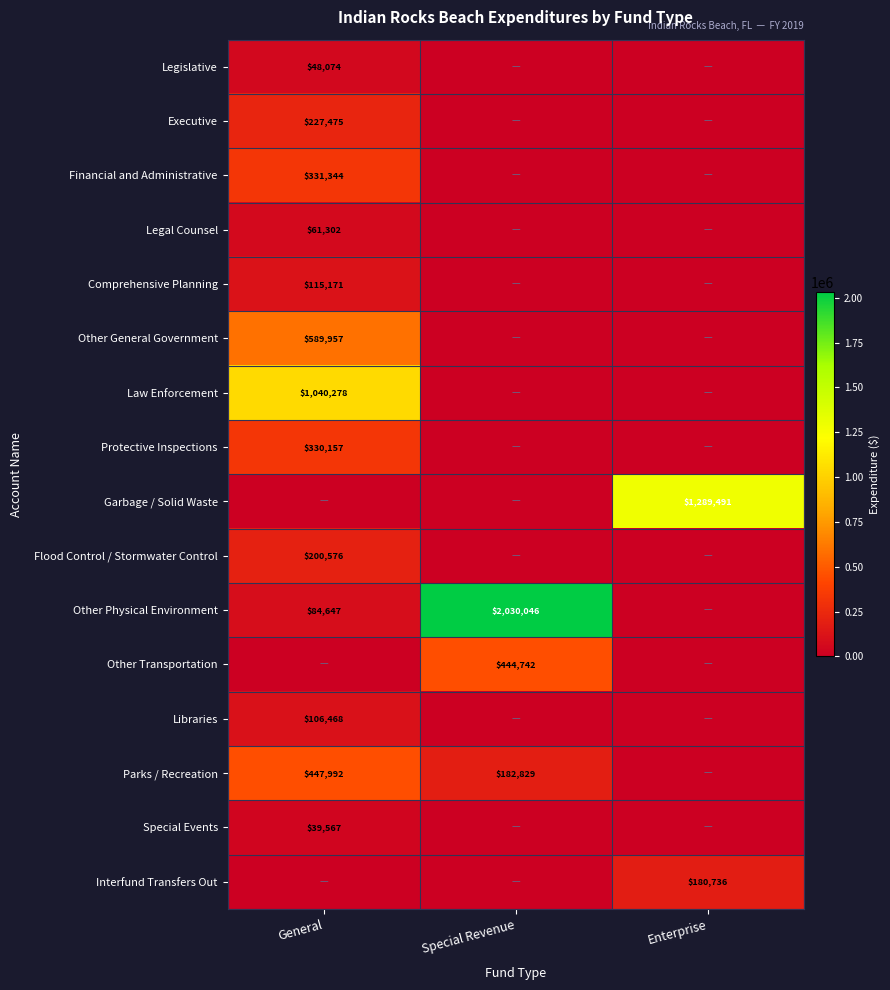

Is it true that Financial and Administrative equals 224334 at General?

False